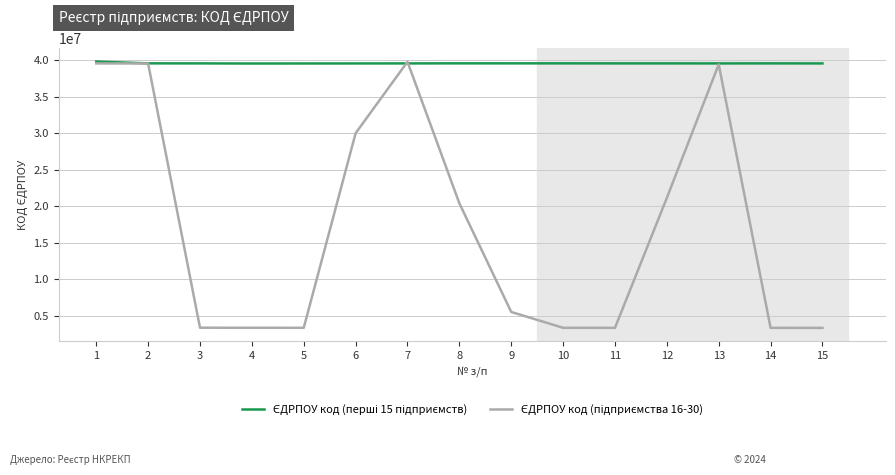

What is the minimum value shown in the chart?

3339459